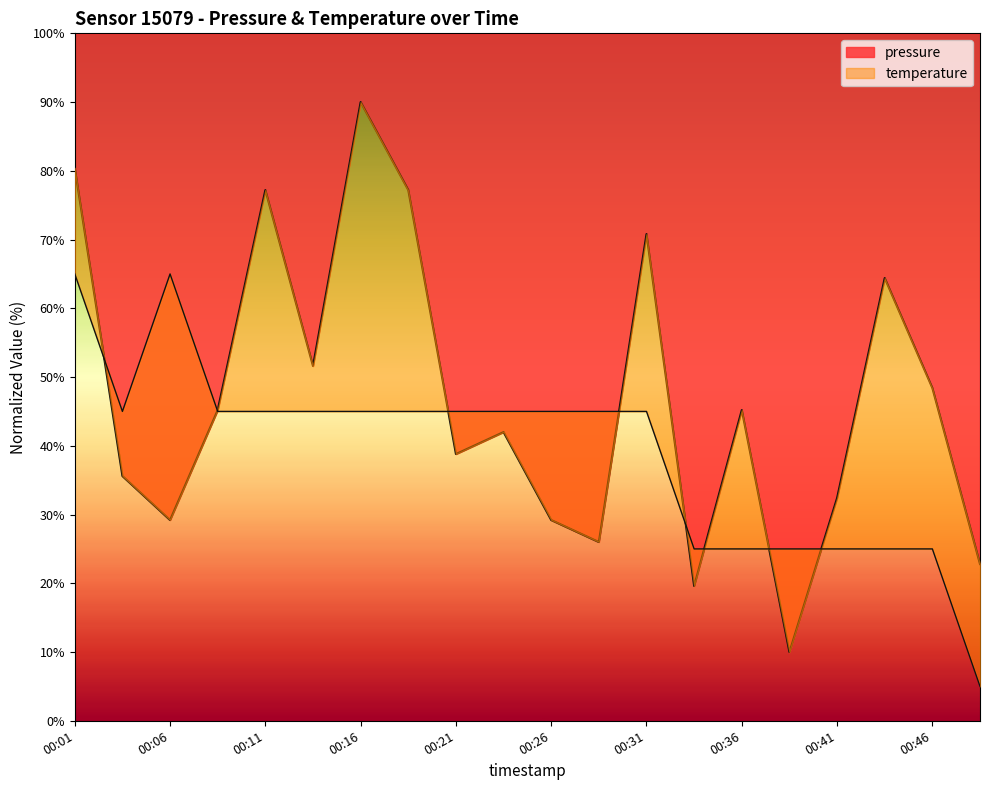

Which series has the largest total across all categories?

pressure